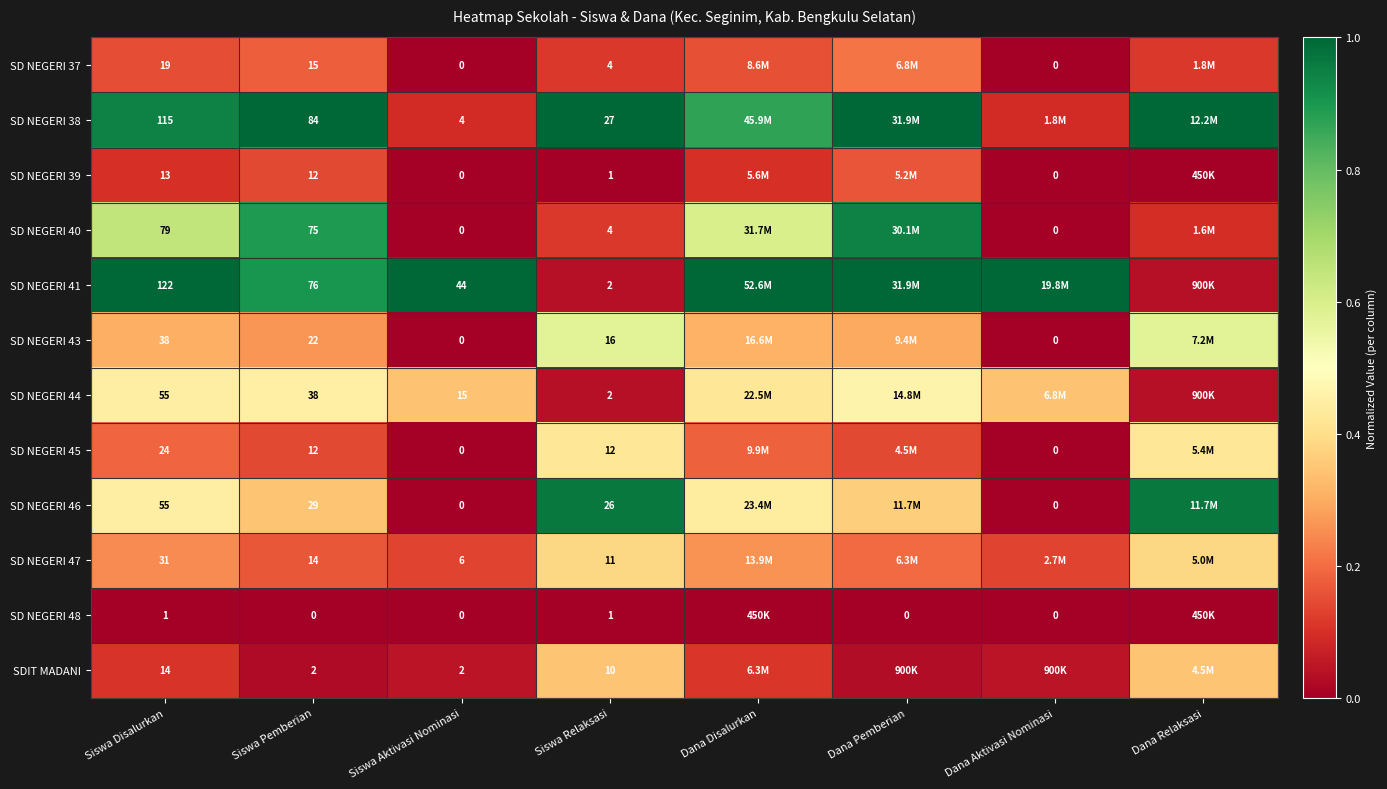

At how many categories does at least one series exceed 0?

8